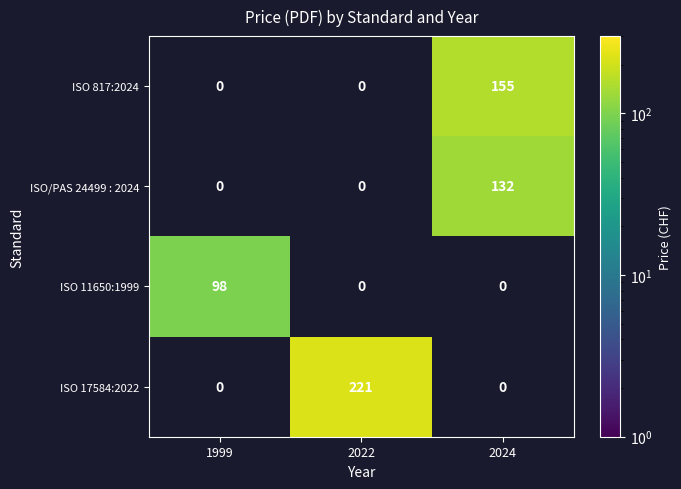

Which category has the highest value across all series?

2022